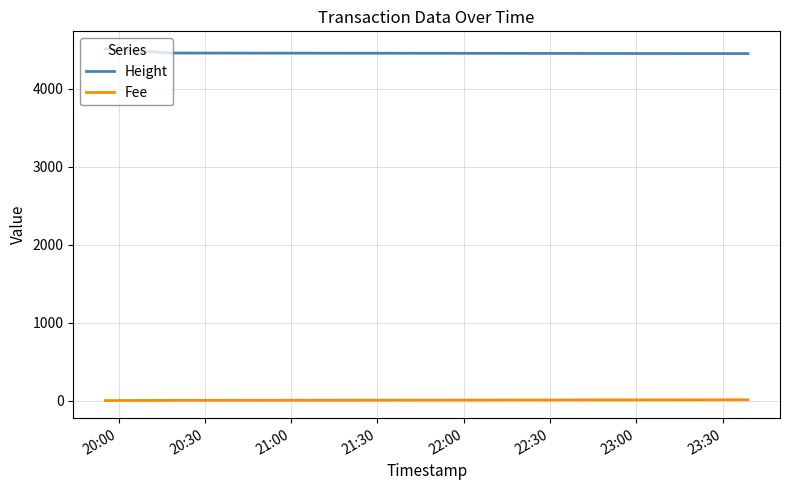

List the series in order of their overall mean, highest first.

Height, Fee